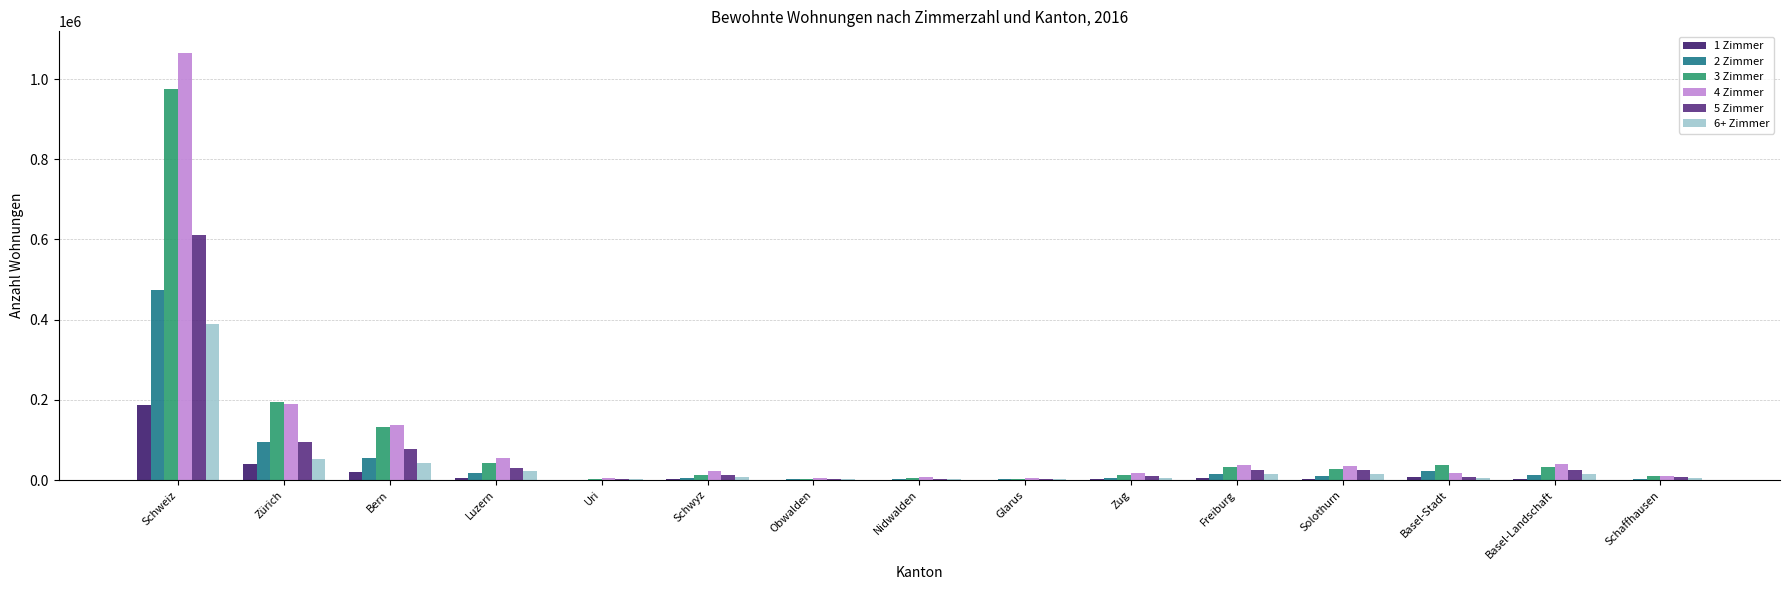

Where does the 6+ Zimmer series first go above 8578?

Schweiz